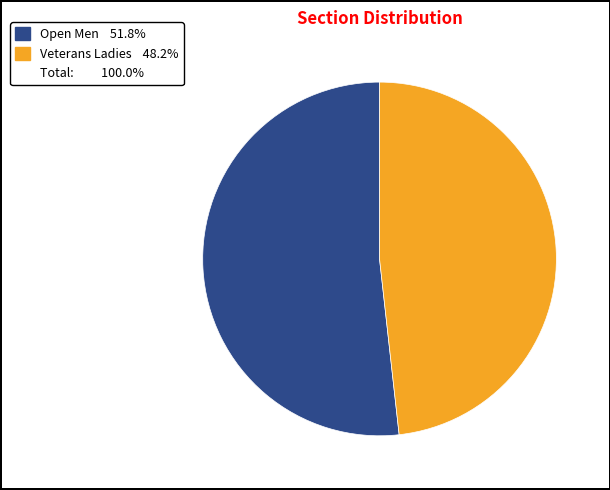

Is there a majority slice in this chart?

Yes